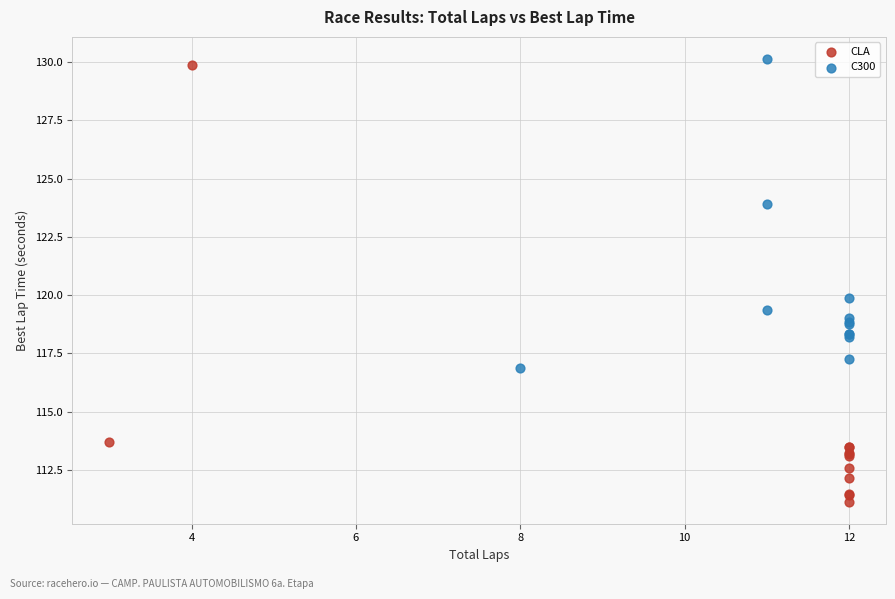

Which series contains the lowest Y value?

CLA